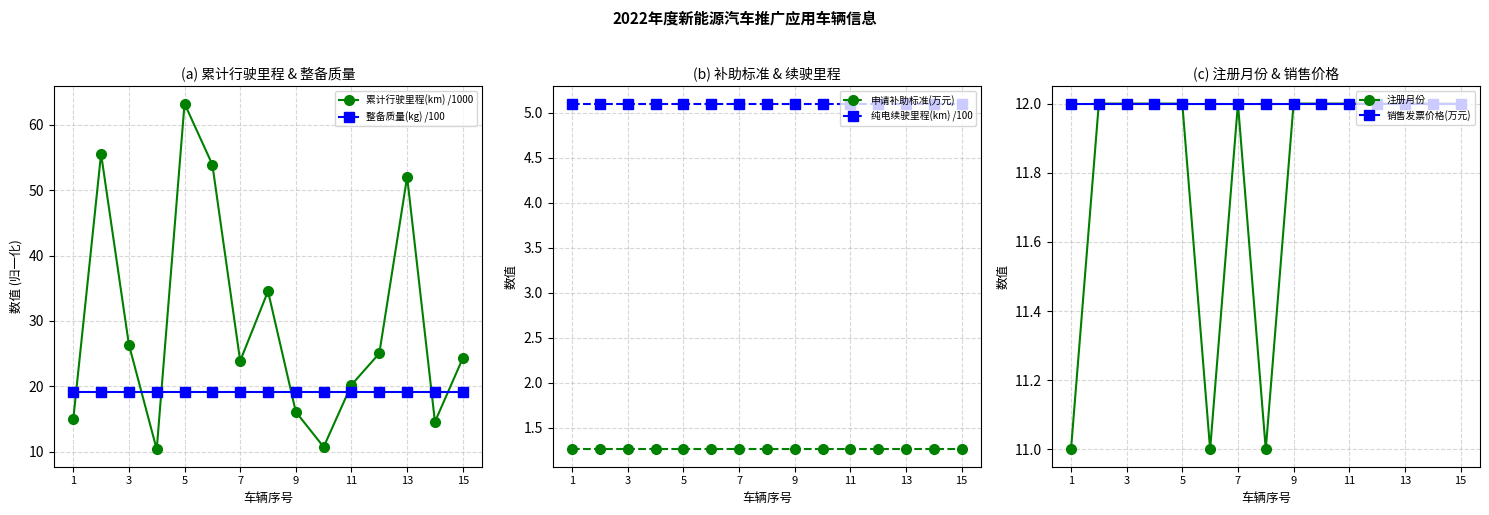

Which label corresponds to the smallest value in the chart?

1